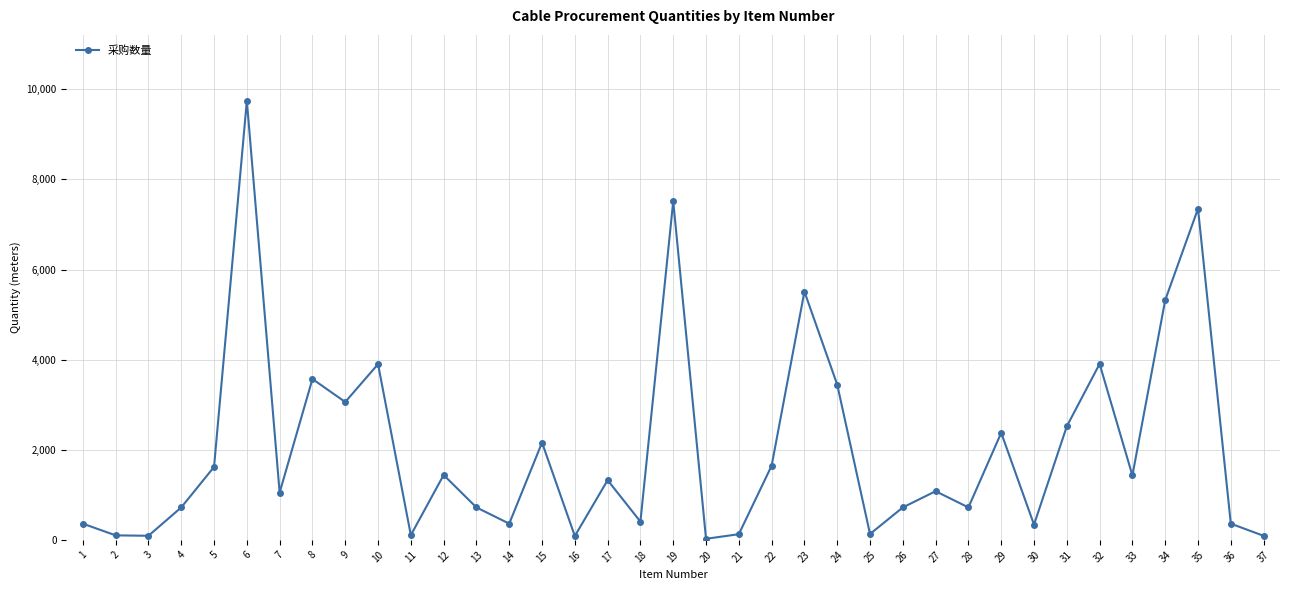

How many categories are shown in the chart?

37